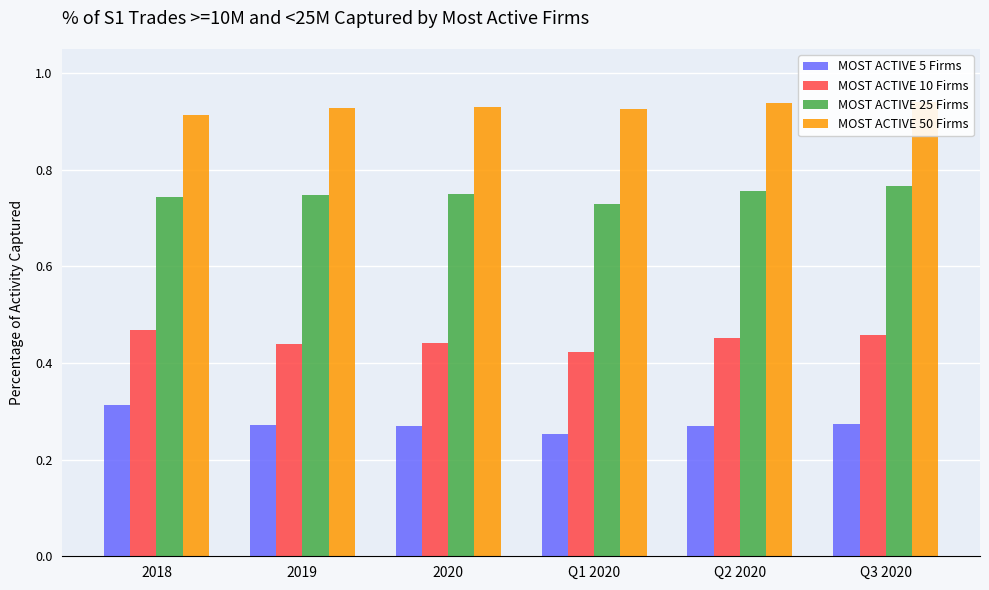

Which category has the lowest value across all series?

Q1 2020